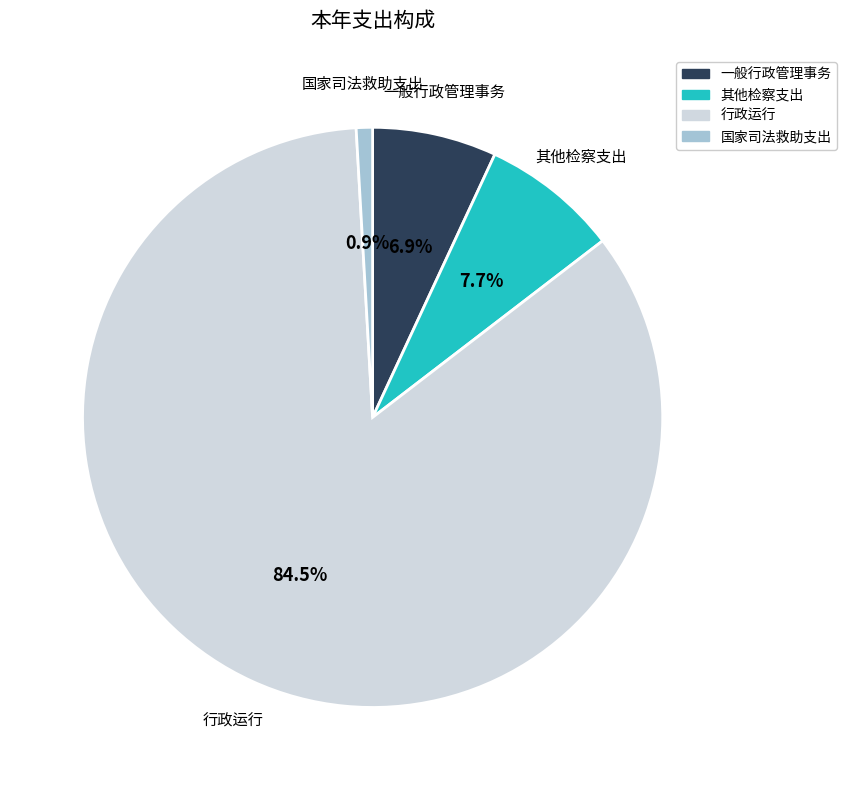

How many slices are in this pie chart?

4